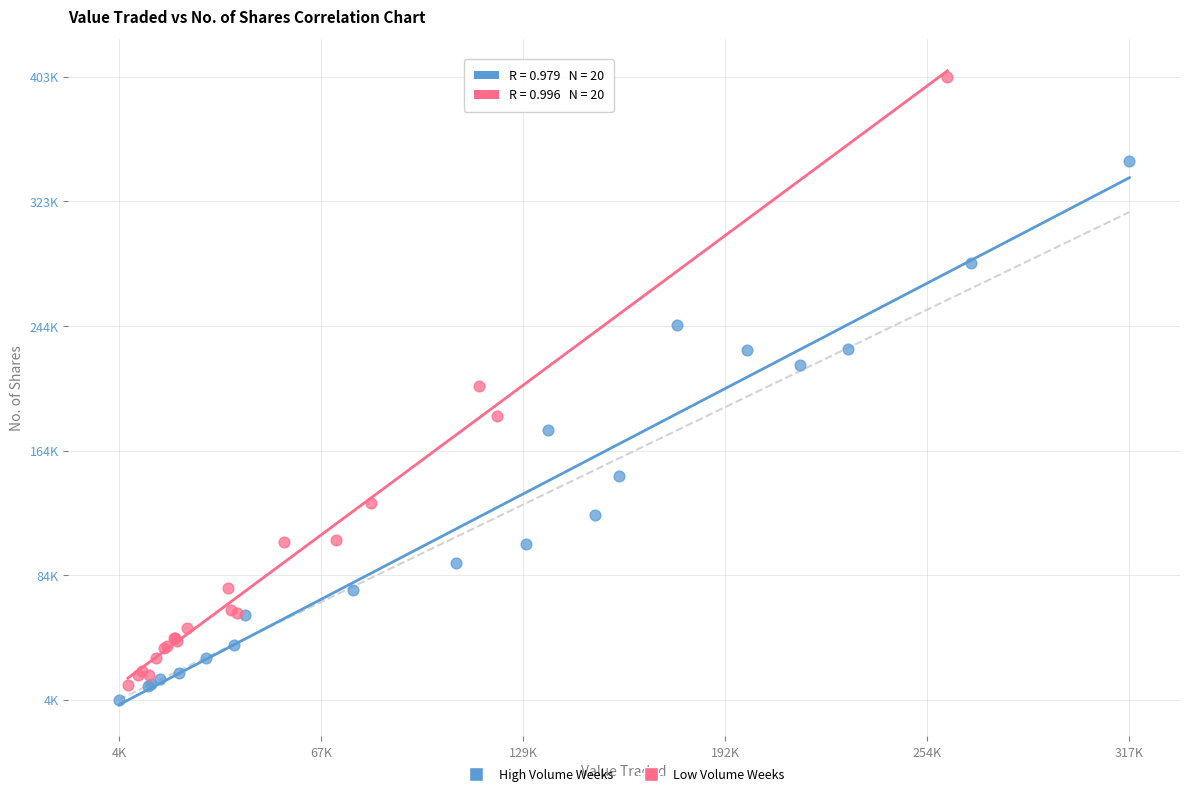

Which series contains the highest Y value?

Low Volume Weeks